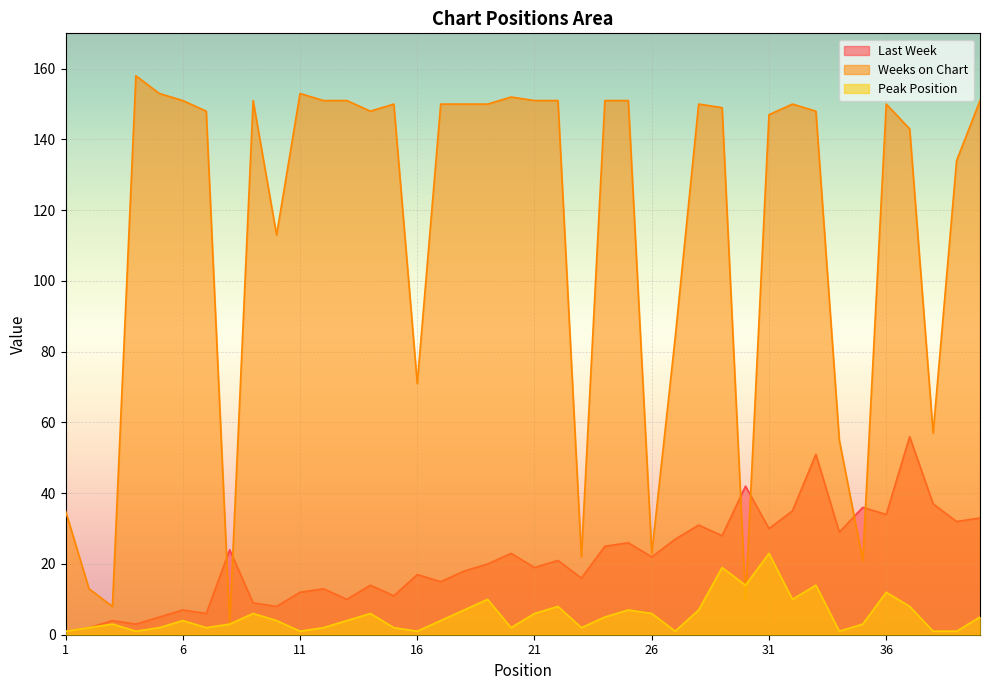

What is the value of the Last Week point at the 37th from the left?

56